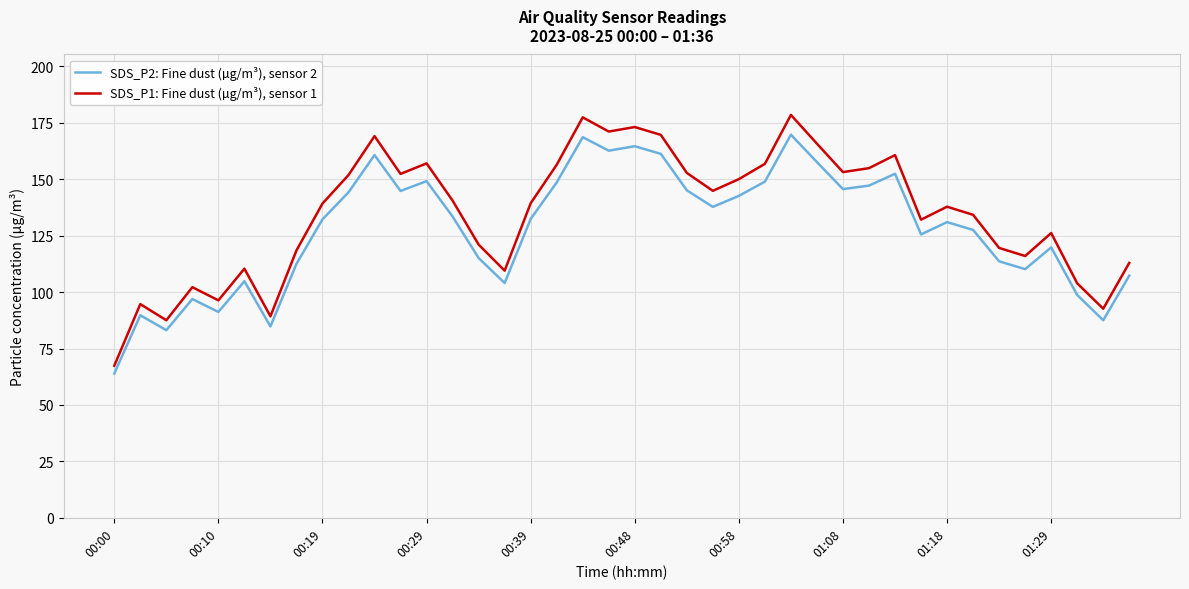

Which series has the widest spread of values?

SDS_P1: Fine dust (µg/m³), sensor 1